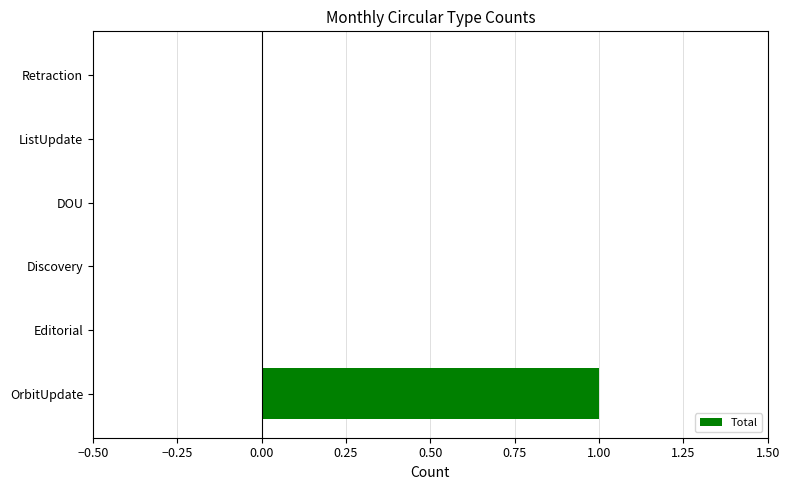

Are the bars grouped side by side (vs. stacked)?

No